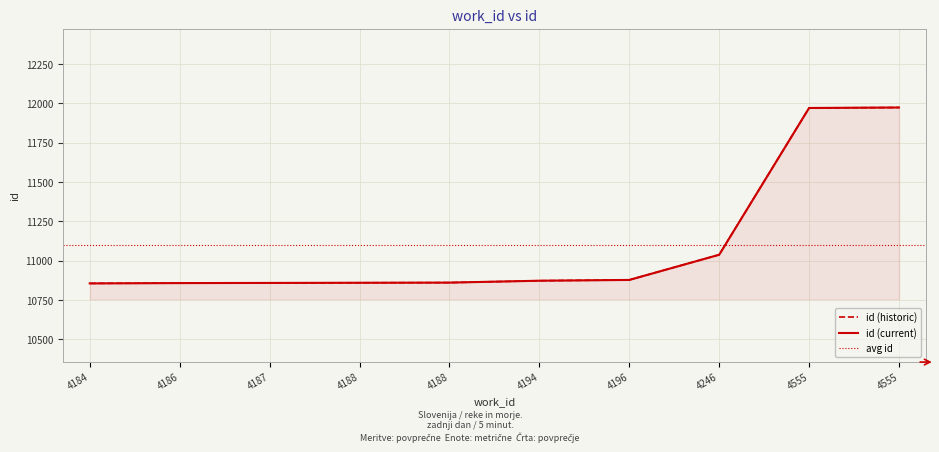

How many categories are shown in the chart?

10